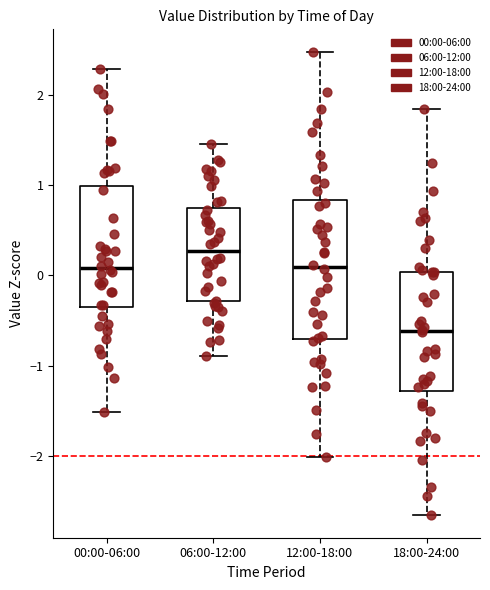

Comparing the boxes themselves (not the whiskers), which one is the tallest?

12:00-18:00